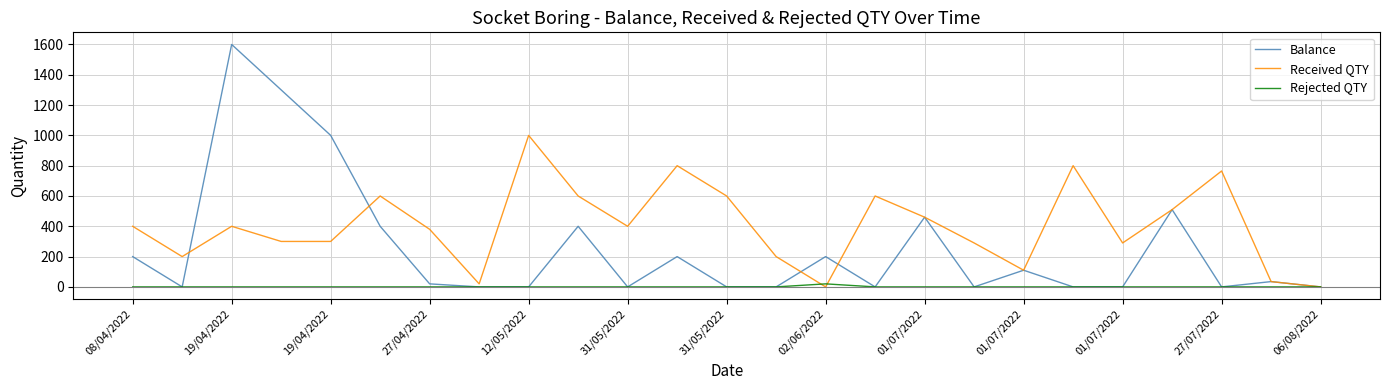

Which series has the largest total across all categories?

Received QTY